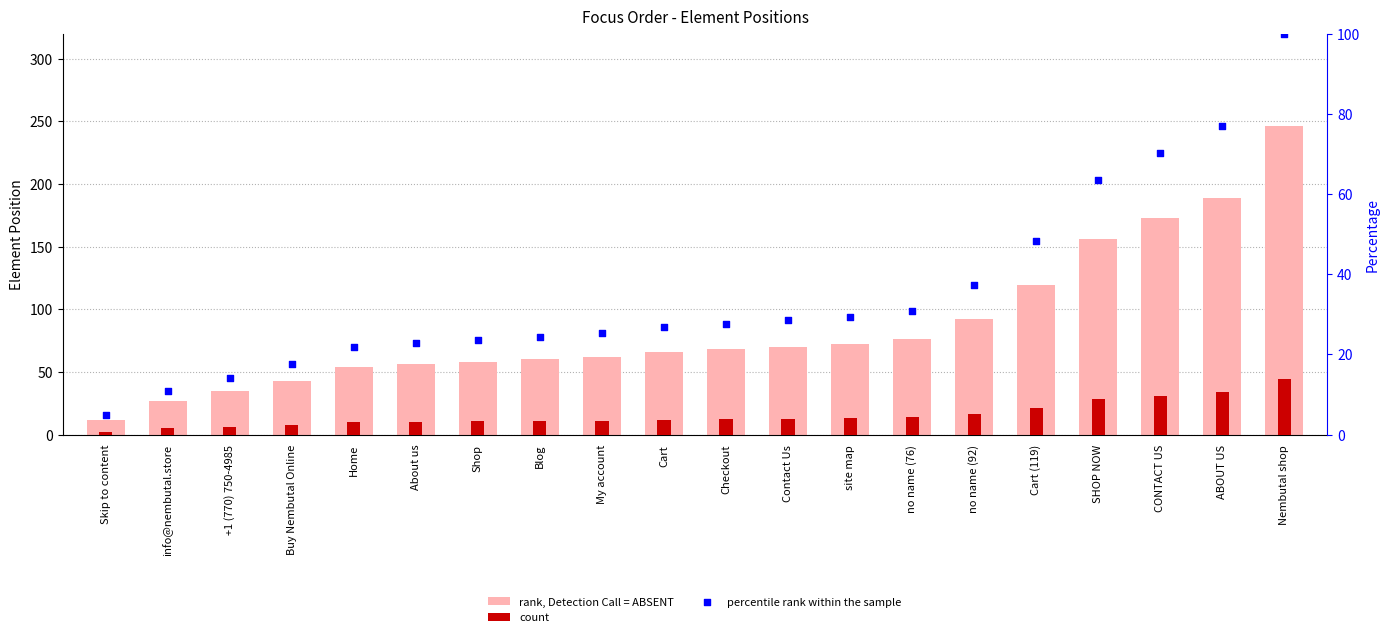

Which series reaches the minimum Y coordinate?

count